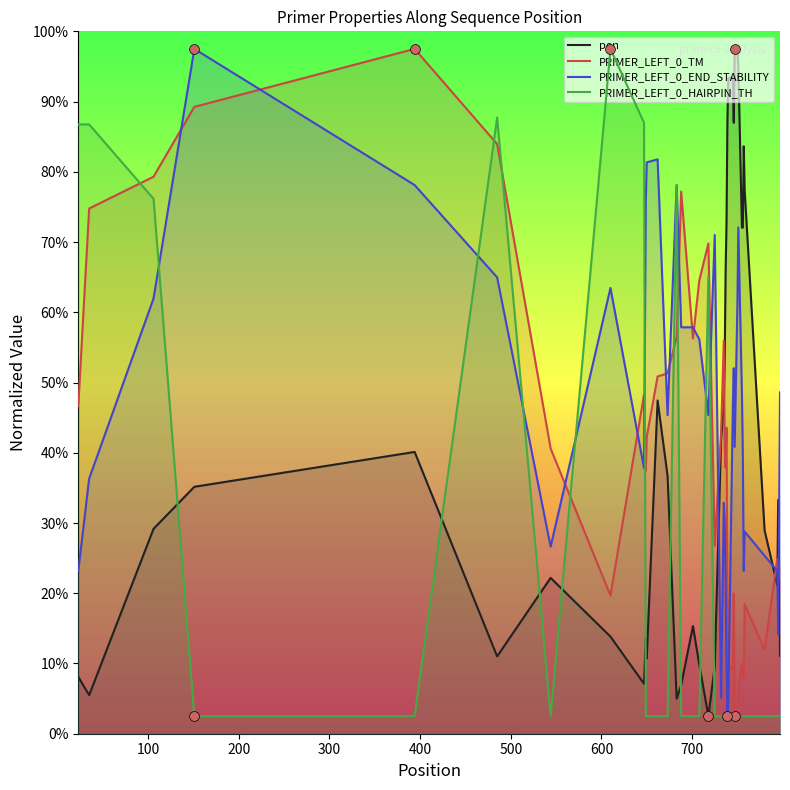

Which series contains the highest Y value?

pen